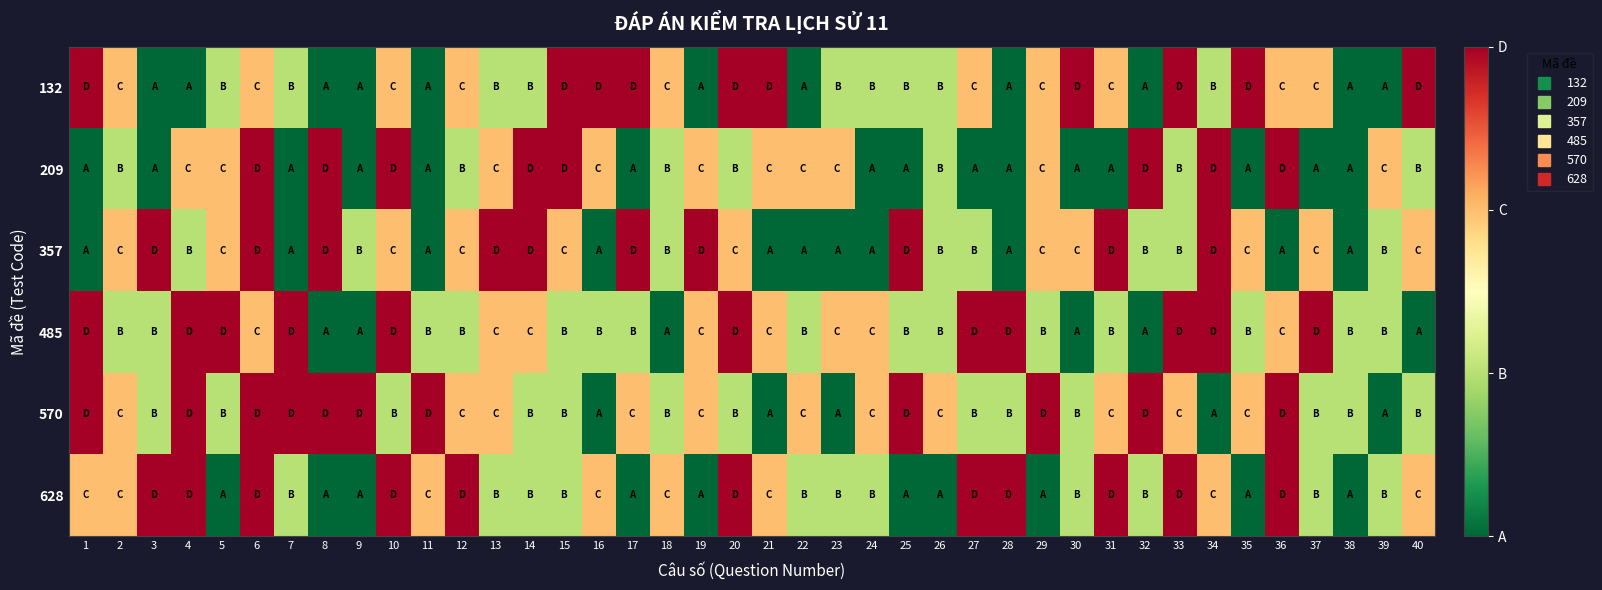

What is the minimum value shown in the chart?

1